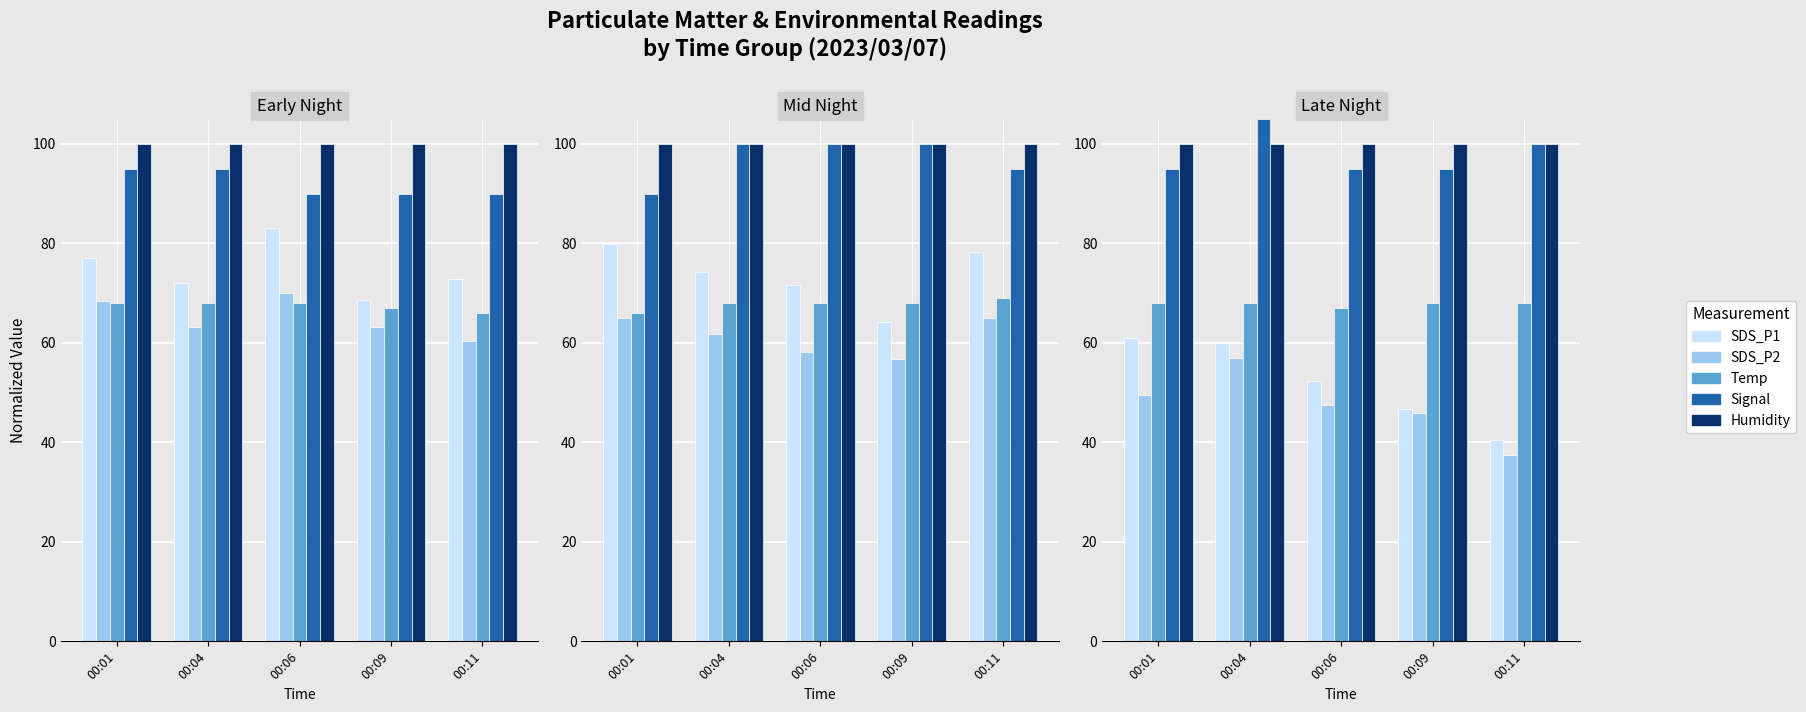

Which series has the largest total across all categories?

Humidity